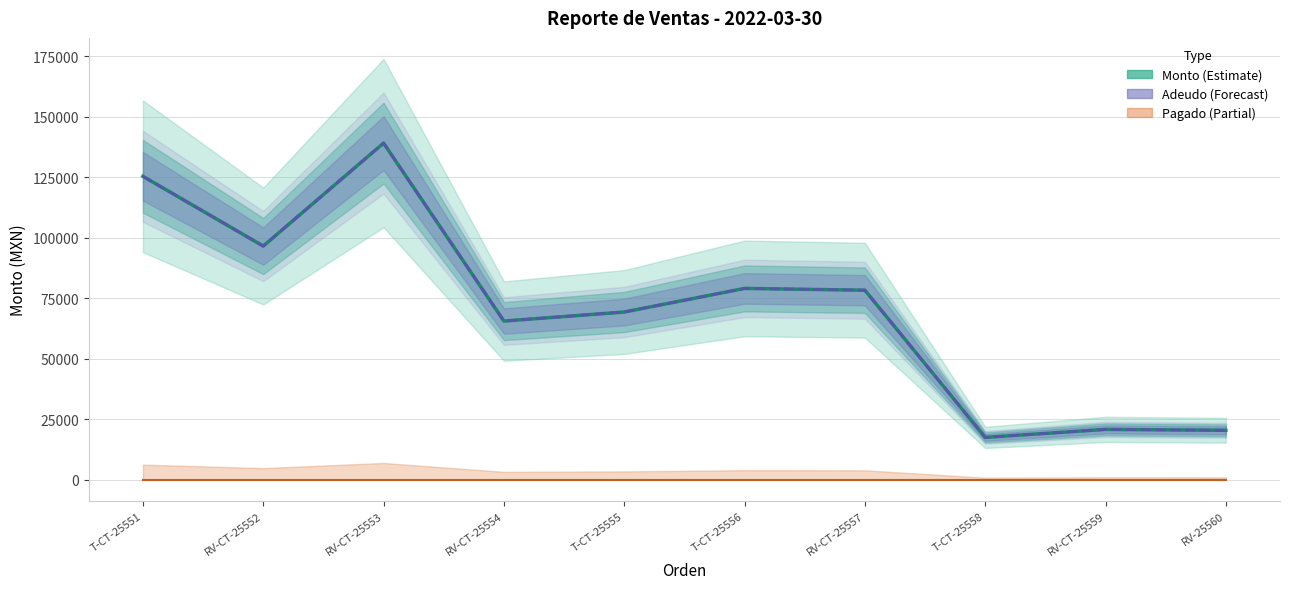

Reading left to right, extract all data points from this chart.

Monto: 125376.7	96552.5	139098.0	65575.4	69309.8	79059.5	78323.5	17507.0	20812.0	20445.3
Adeudo: 125376.7	96552.5	139098.0	65575.4	69309.8	79059.5	78323.5	17507.0	20812.0	20445.3
Pagado: 0.0	0.0	0.0	0.0	0.0	0.0	0.0	0.0	0.0	0.0